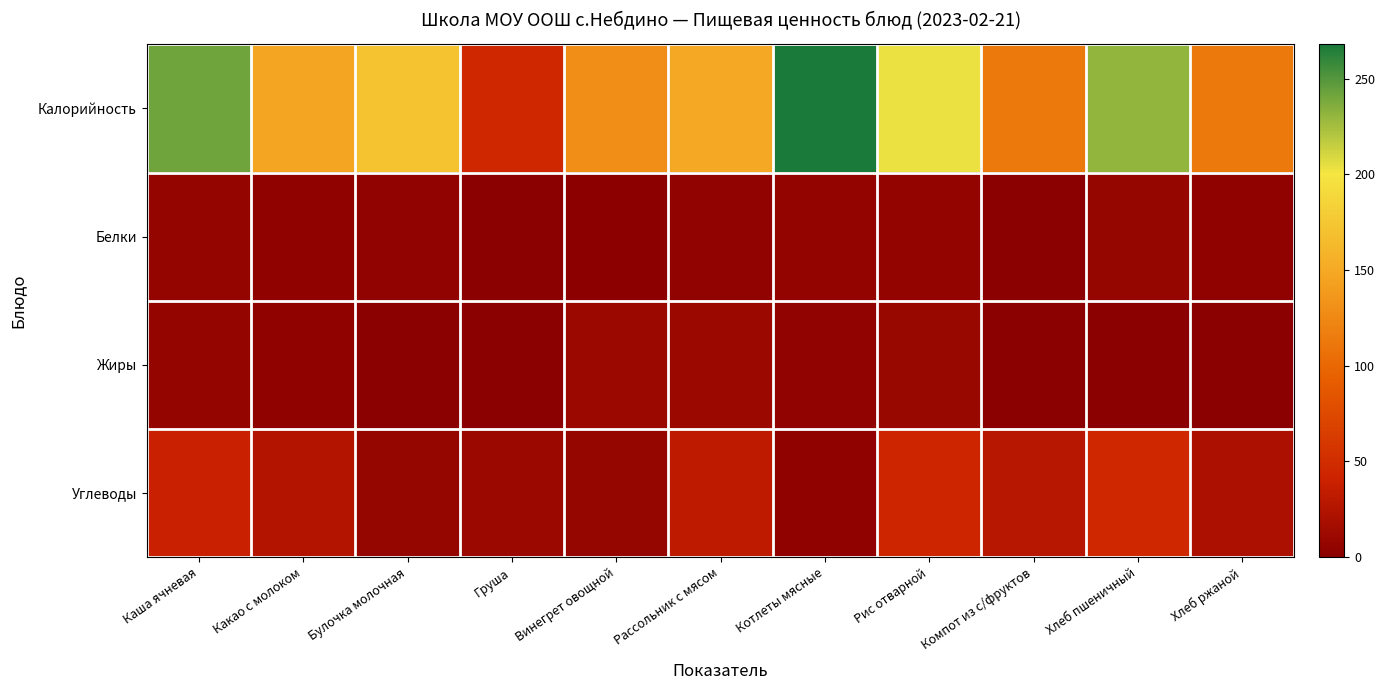

What is the maximum value shown in the chart?

268.0